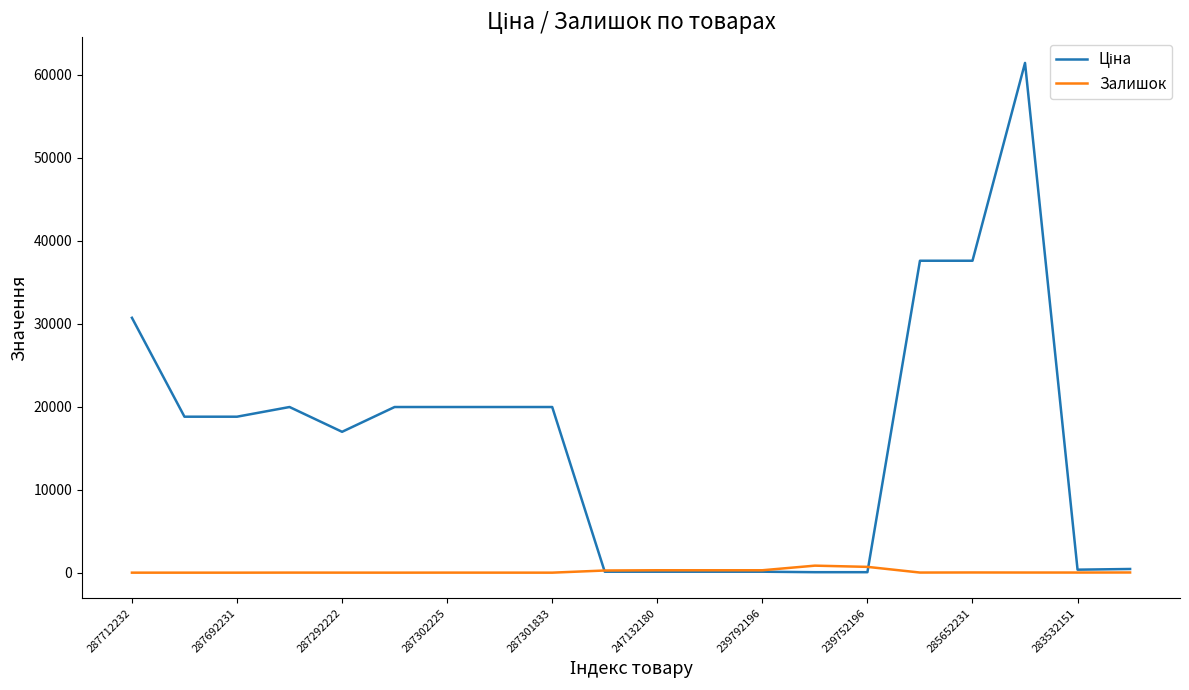

Which category has the lowest value in the Залишок series?

287712232